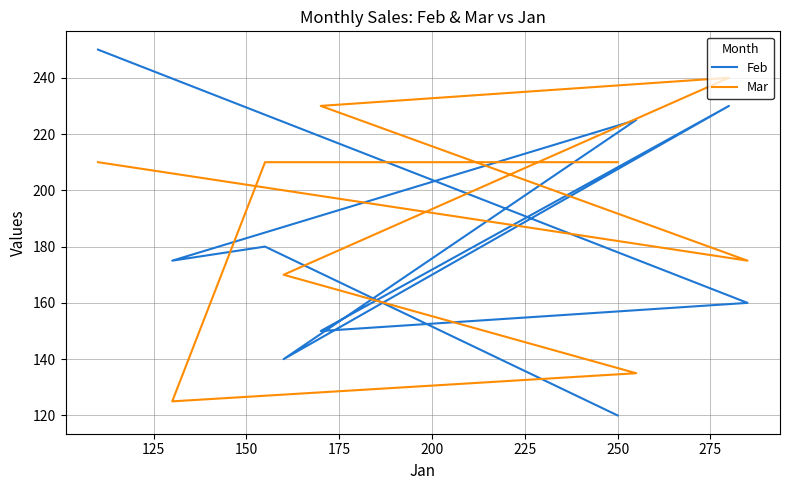

True or false: Mar has more than 1 points higher than both neighbors.

False